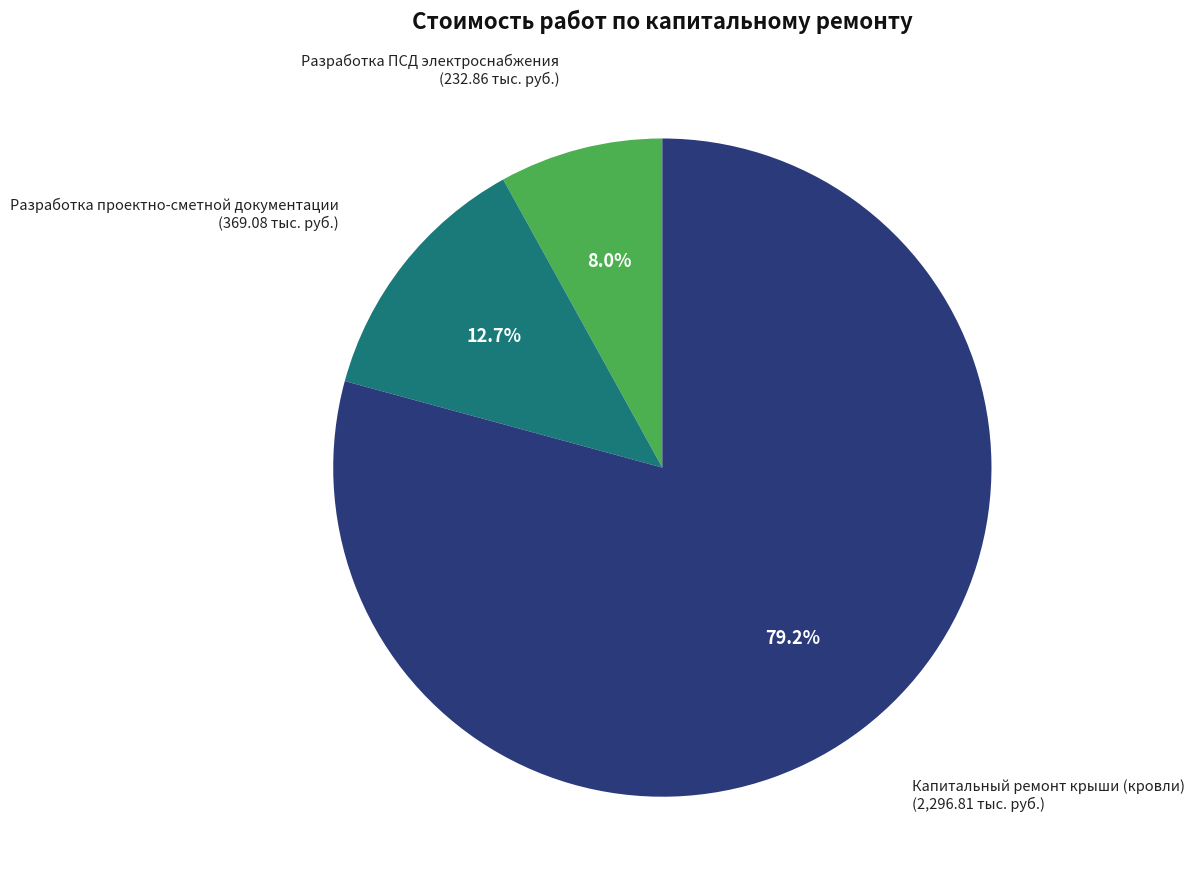

What percentage is the Капитальный ремонт крыши (кровли) slice, to the nearest percent?

79%